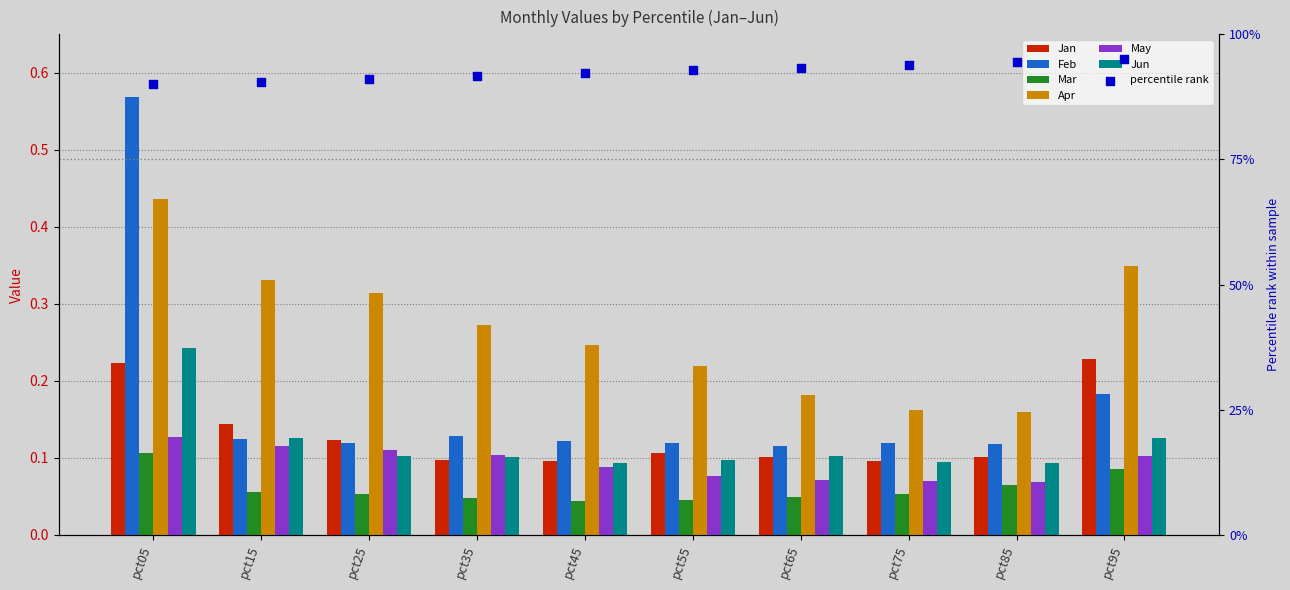

Which series contains the lowest Y value?

Mar